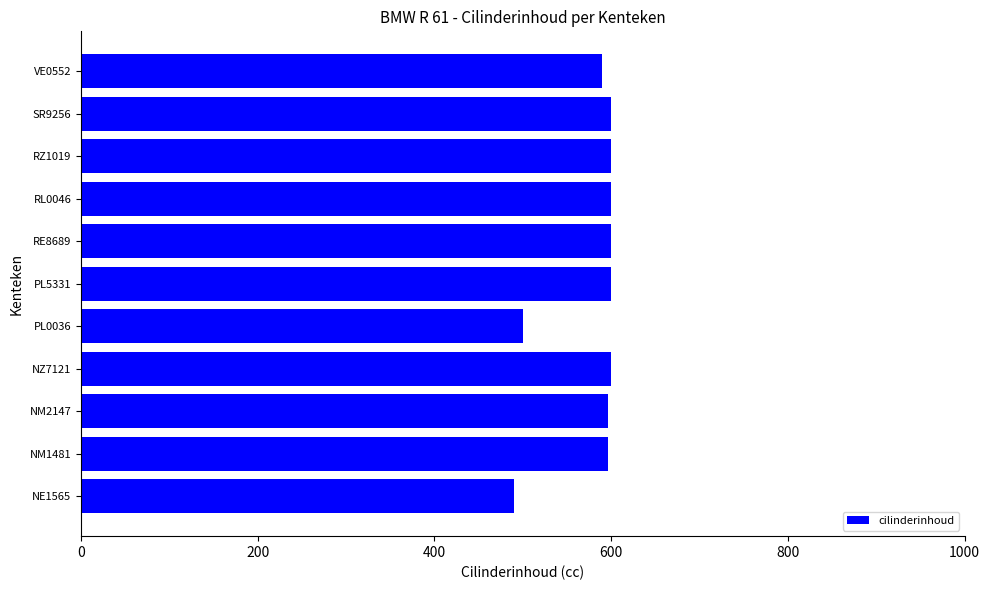

What is the minimum value shown in the chart?

490